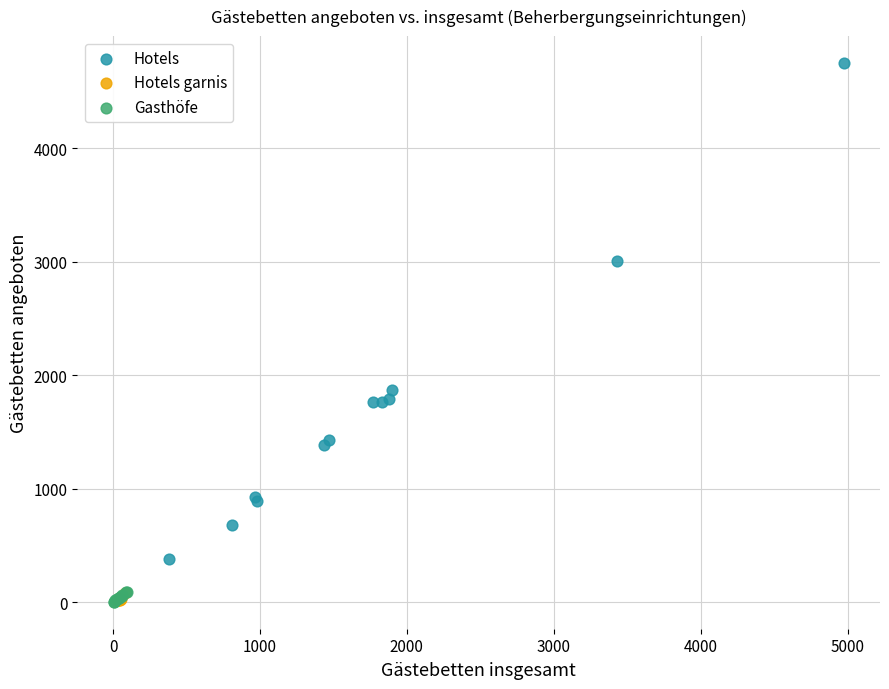

Which series has the widest spread of Y values?

Hotels